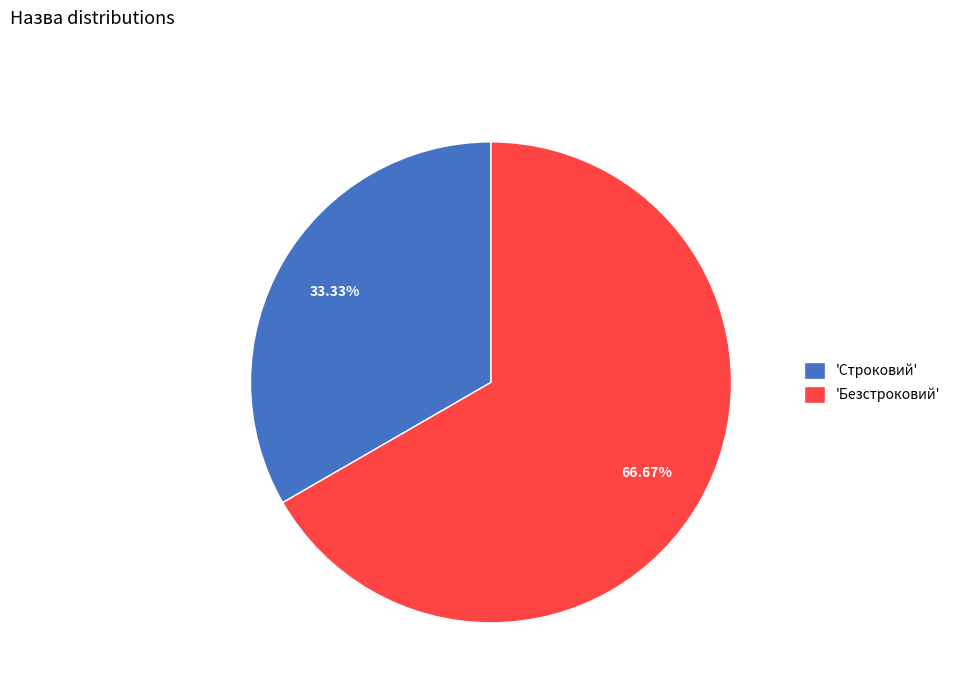

How many segments does this pie chart have?

2